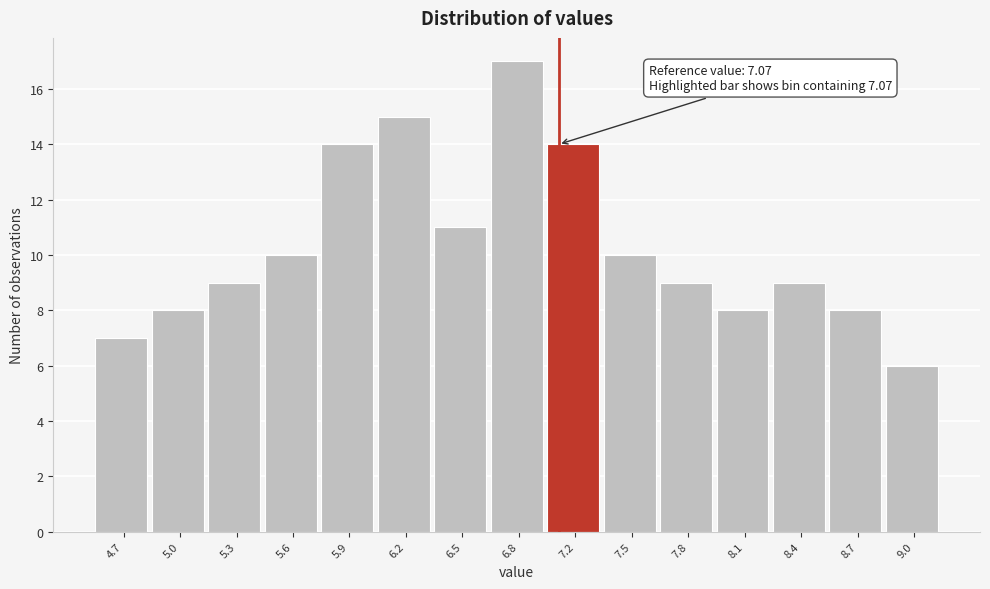

Over which range of the x-axis is the bar tallest?

6.70 to 7.00